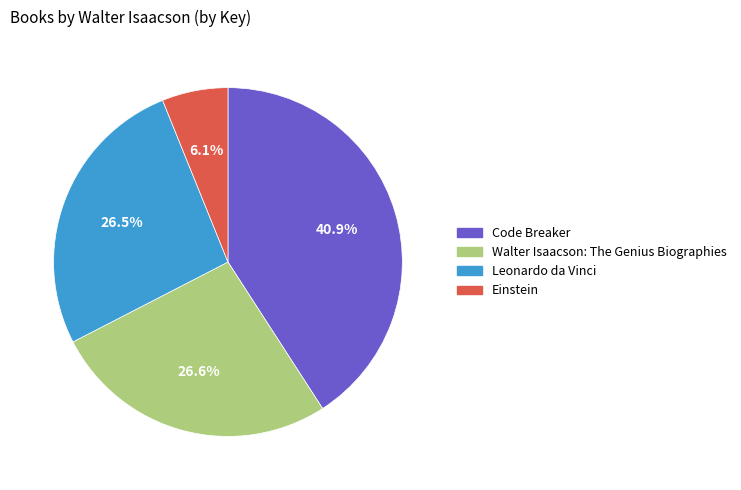

To the nearest percent, what is the combined percentage of Leonardo da Vinci and Einstein?

33%